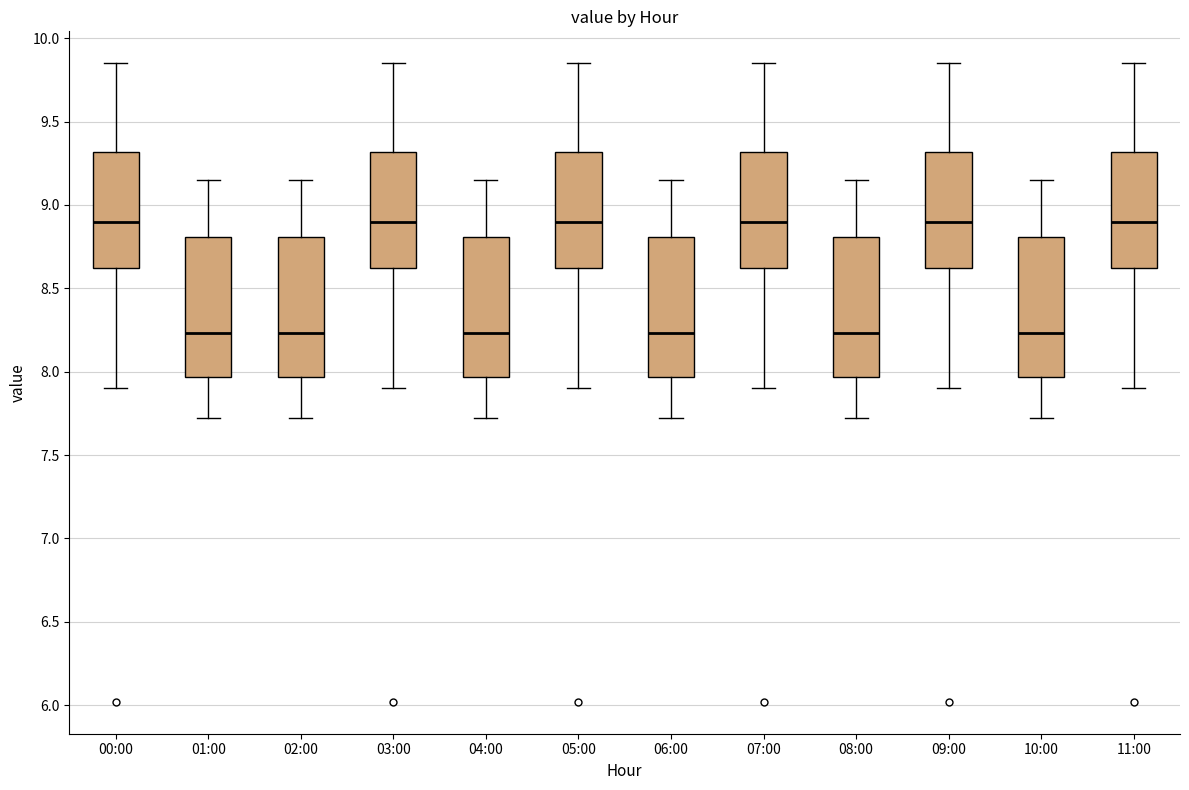

Reading left to right, read every box against the y-axis: the position of its median line, the range the box covers, and the ends of its whiskers. The values are not printed on the chart, so give them approximately, as read against the axis.

00:00: median 8.90, box 8.60 to 9.30, whiskers 7.90 to 9.85
01:00: median 8.25, box 7.95 to 8.80, whiskers 7.70 to 9.15
02:00: median 8.25, box 7.95 to 8.80, whiskers 7.70 to 9.15
03:00: median 8.90, box 8.60 to 9.30, whiskers 7.90 to 9.85
04:00: median 8.25, box 7.95 to 8.80, whiskers 7.70 to 9.15
05:00: median 8.90, box 8.60 to 9.30, whiskers 7.90 to 9.85
06:00: median 8.25, box 7.95 to 8.80, whiskers 7.70 to 9.15
07:00: median 8.90, box 8.60 to 9.30, whiskers 7.90 to 9.85
08:00: median 8.25, box 7.95 to 8.80, whiskers 7.70 to 9.15
09:00: median 8.90, box 8.60 to 9.30, whiskers 7.90 to 9.85
10:00: median 8.25, box 7.95 to 8.80, whiskers 7.70 to 9.15
11:00: median 8.90, box 8.60 to 9.30, whiskers 7.90 to 9.85